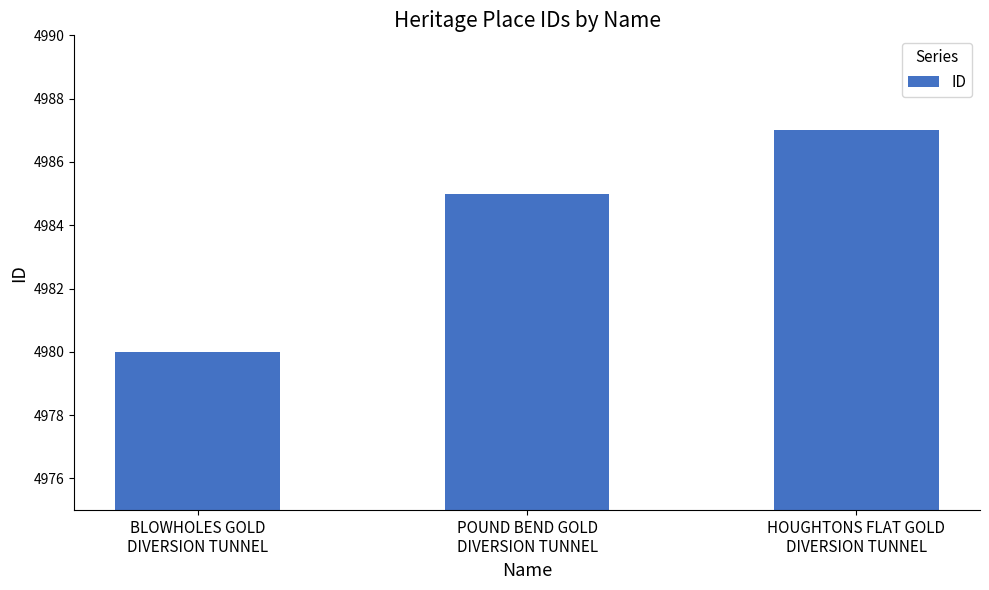

What is the ratio of the value at BLOWHOLES GOLD
DIVERSION TUNNEL to the value at HOUGHTONS FLAT GOLD
DIVERSION TUNNEL?

1.0